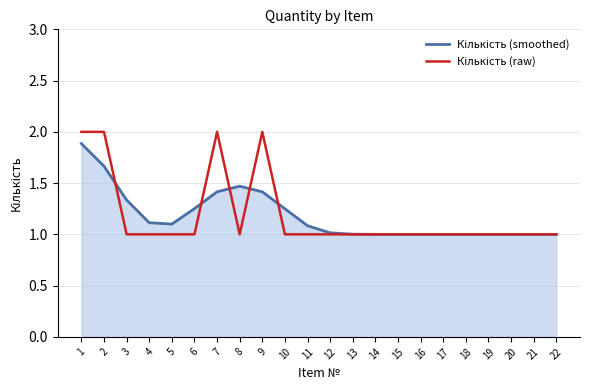

What is the sum of the Кількість (smoothed) values at 14 and 8?

2.5